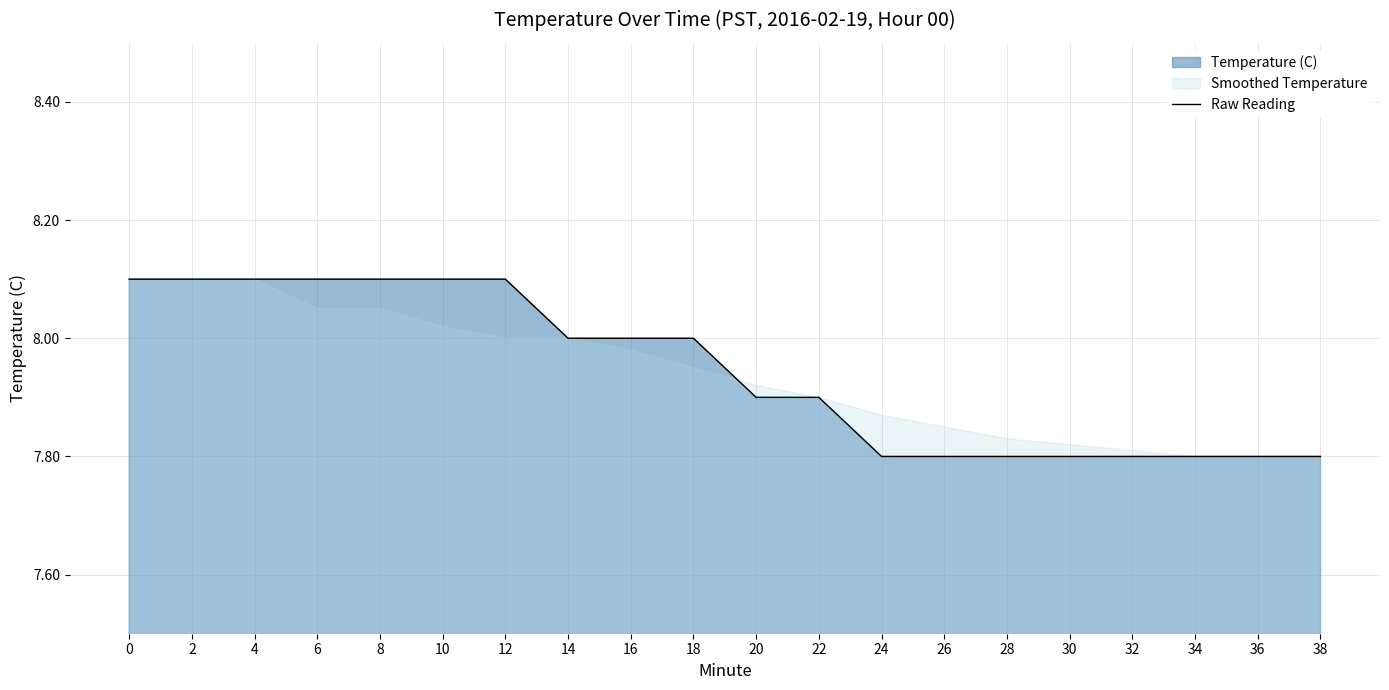

Count the values in the range 7 to 8.

13